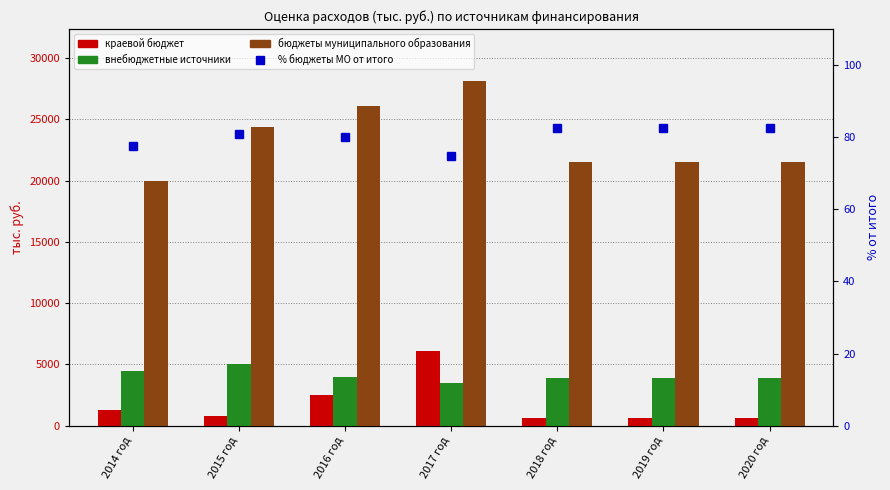

Reading left to right, extract all data points from this chart.

краевой бюджет: 2014 год=1292.1	2015 год=775.5	2016 год=2515.5	2017 год=6089.7	2018 год=593.3	2019 год=593.3	2020 год=593.3
внебюджетные источники: 2014 год=4493.4	2015 год=5021.1	2016 год=3963.2	2017 год=3453.3	2018 год=3921.3	2019 год=3921.3	2020 год=3921.3
бюджеты муниципального образования: 2014 год=19959.6	2015 год=24402.8	2016 год=26076.2	2017 год=28141.1	2018 год=21530.5	2019 год=21530.5	2020 год=21530.5
% бюджеты МО от итого: 2014 год=77.5	2015 год=80.8	2016 год=80.1	2017 год=74.7	2018 год=82.7	2019 год=82.7	2020 год=82.7